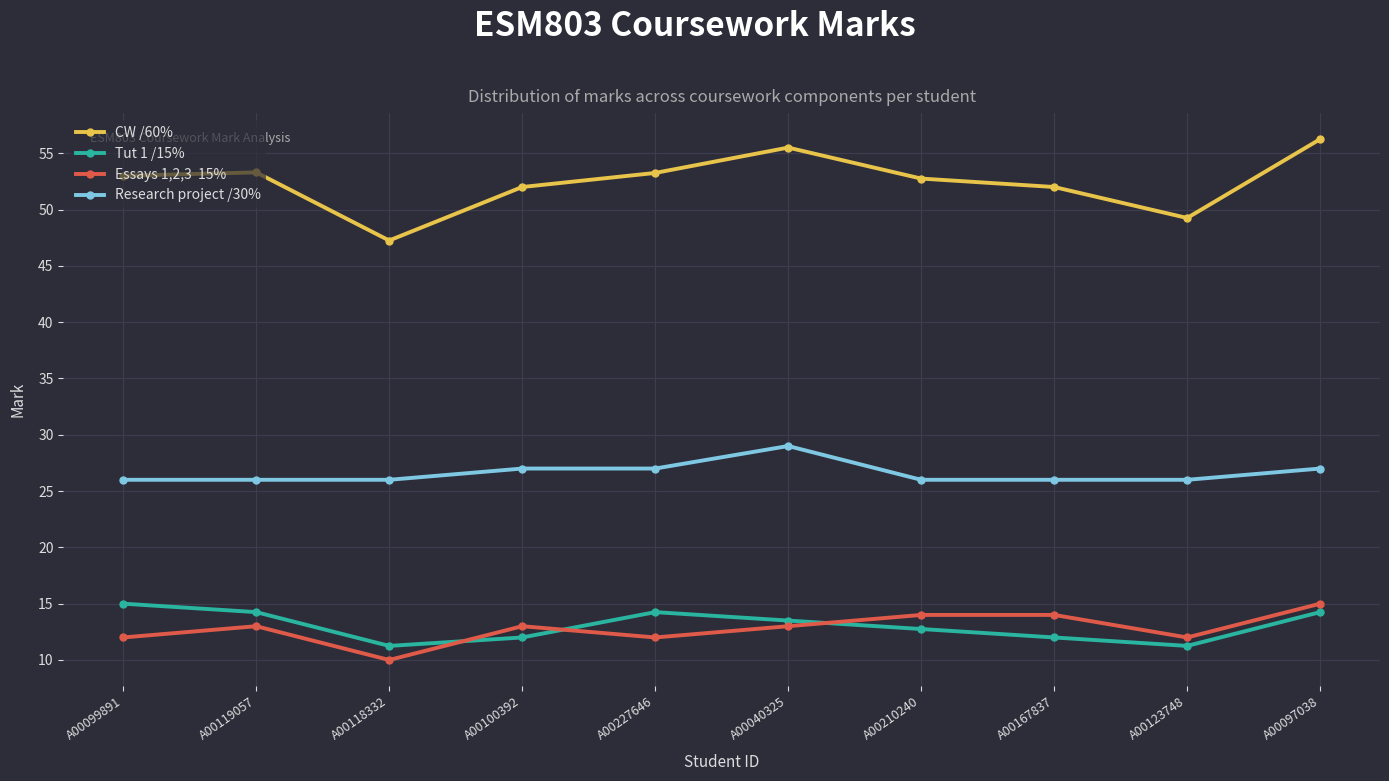

What is the smallest value displayed?

10.0